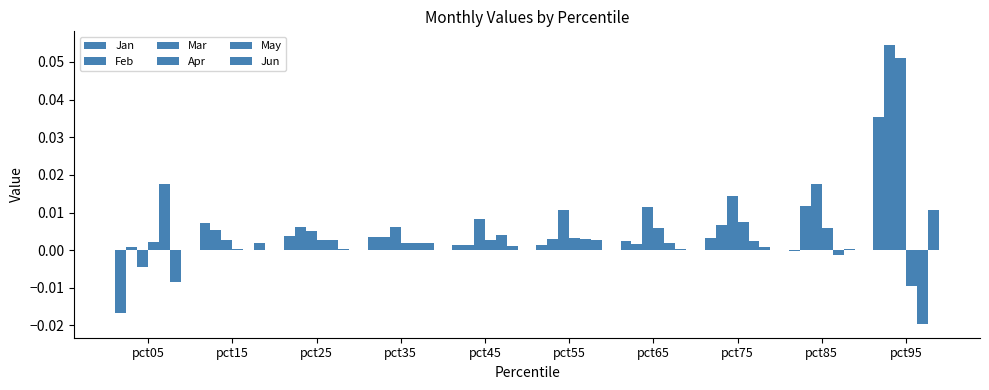

Are the bars horizontal?

No